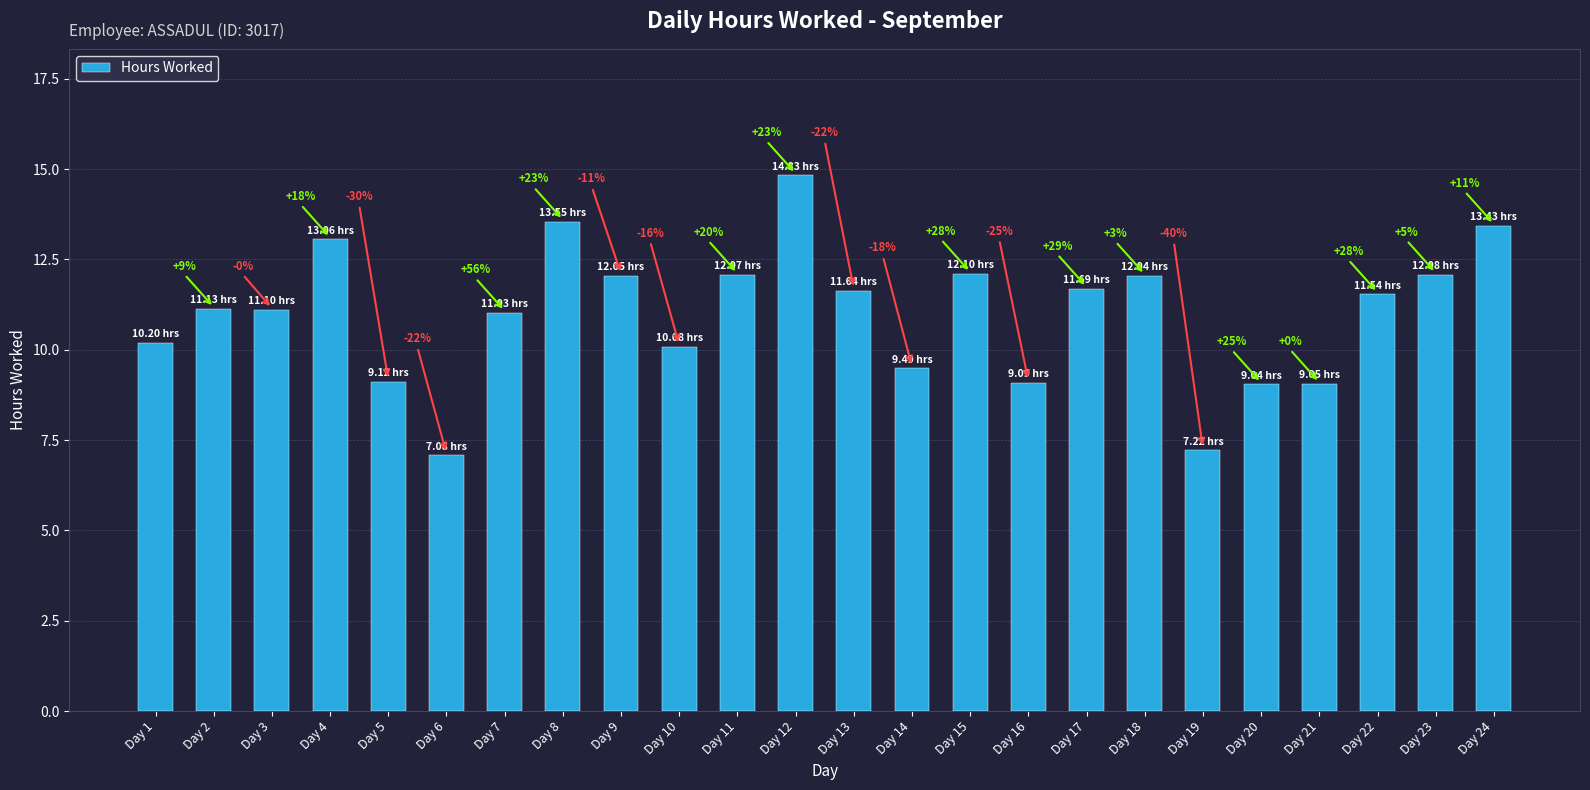

Are the bars horizontal?

No